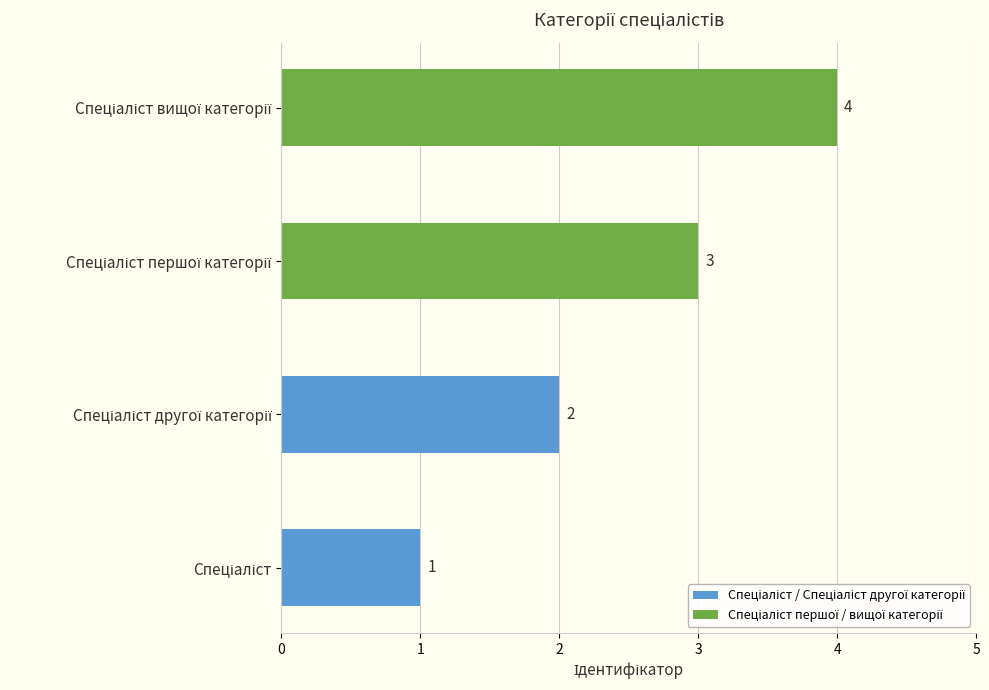

What is the difference between the maximum and minimum values?

3